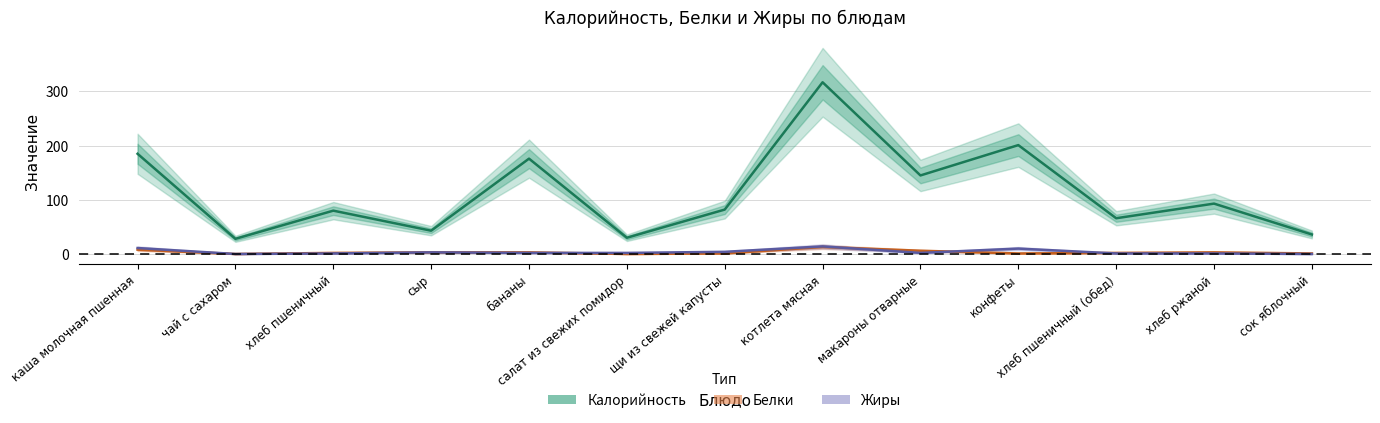

Rank the categories by Жиры value from highest to lowest.

котлета мясная, каша молочная пшенная, конфеты, щи из свежей капусты, сыр, бананы, салат из свежих помидор, макароны отварные, хлеб пшеничный, хлеб пшеничный (обед), хлеб ржаной, чай с сахаром, сок яблочный